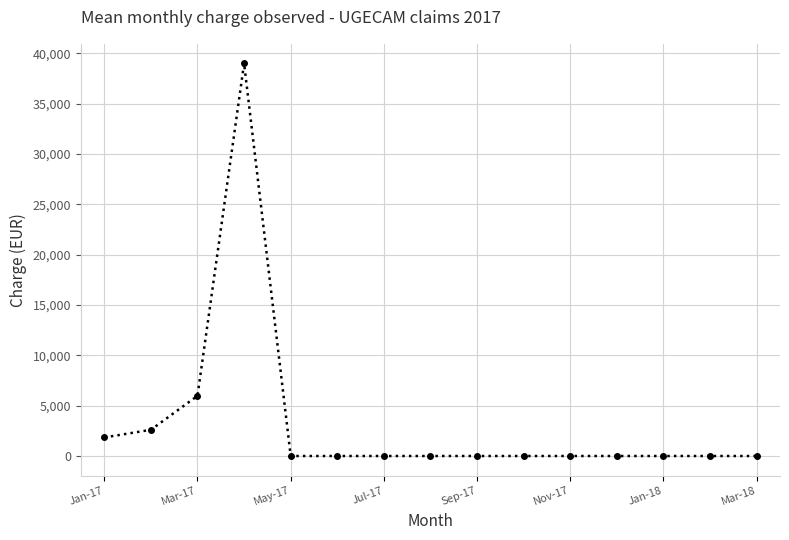

What is the value of the 4th point from the left?

38994.5